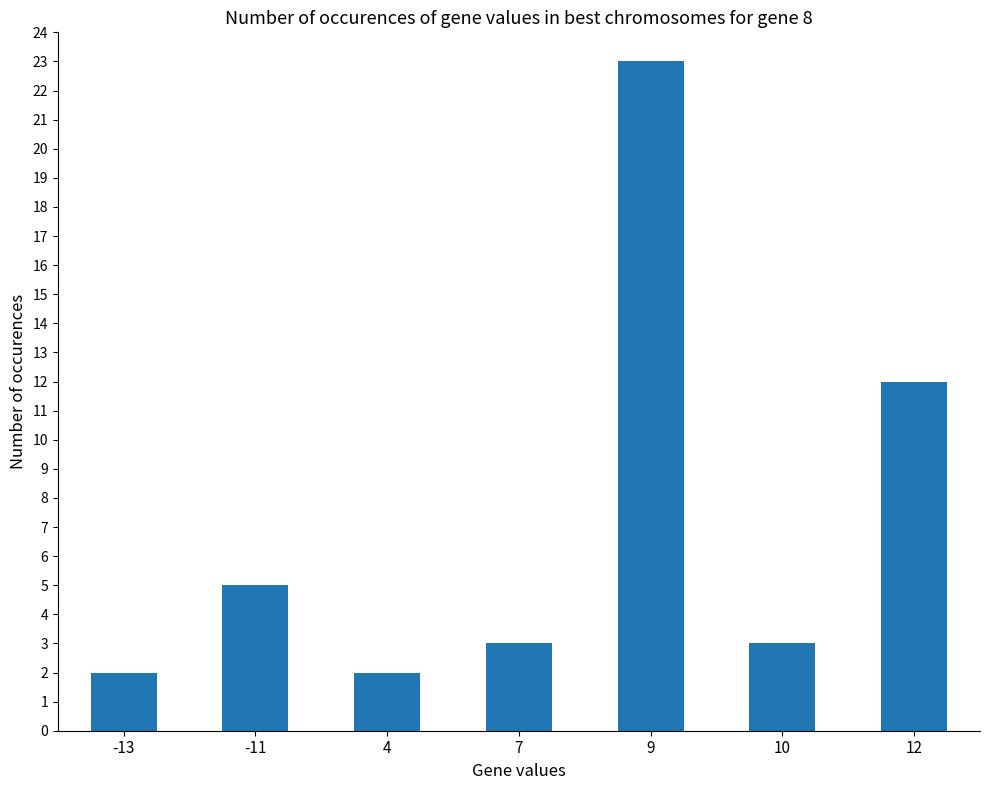

What is the difference between the maximum and minimum values?

21